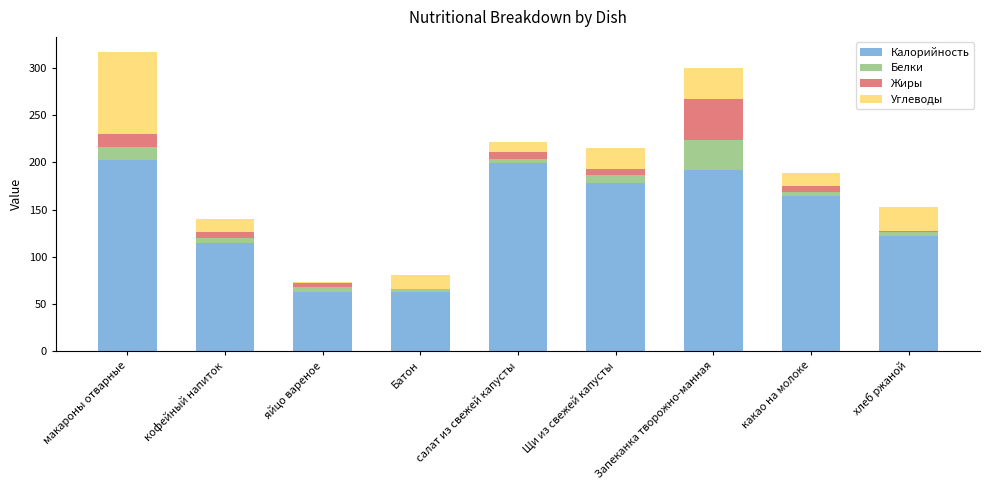

The value of Калорийность at кофейный напиток is 157.8. True or false?

False